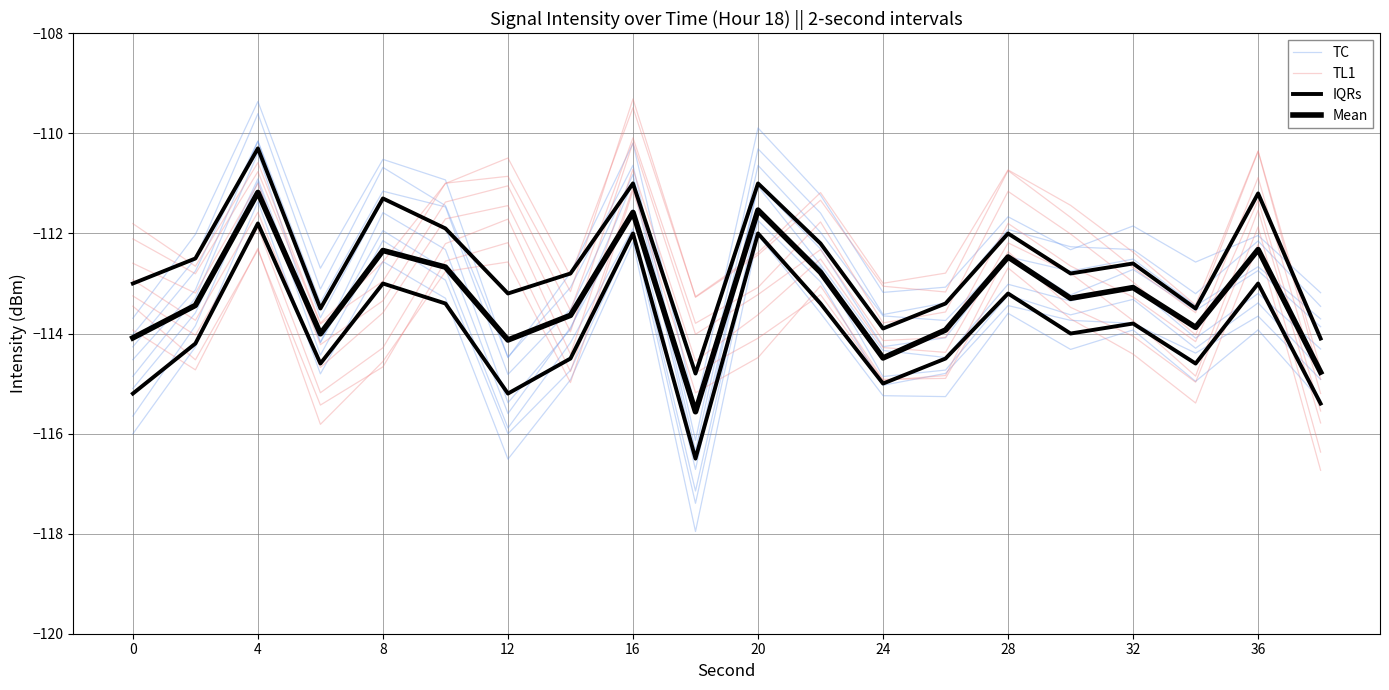

Rank the series by their average value, from highest to lowest.

IQRs, TL1, Mean, TC